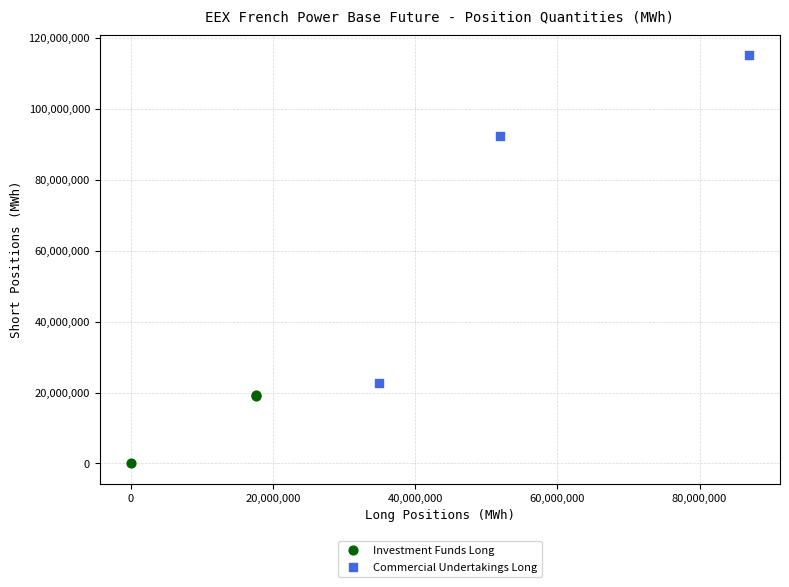

Which series contains the lowest Y value?

Investment Funds Long